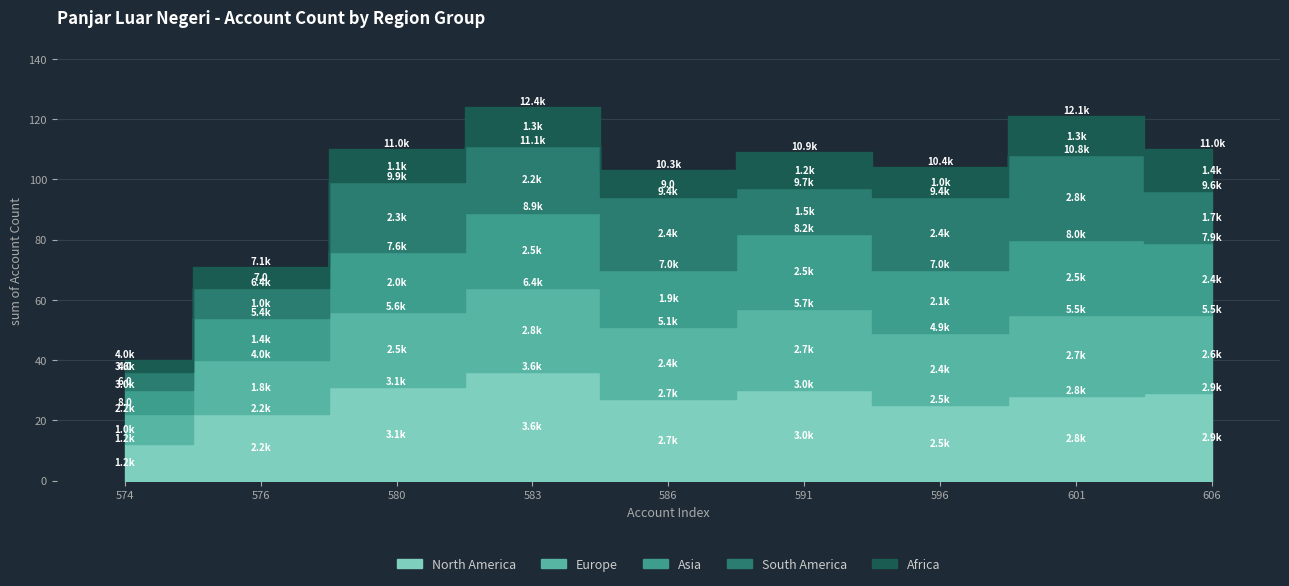

What is the difference between the Africa values at 596 and 583?

3